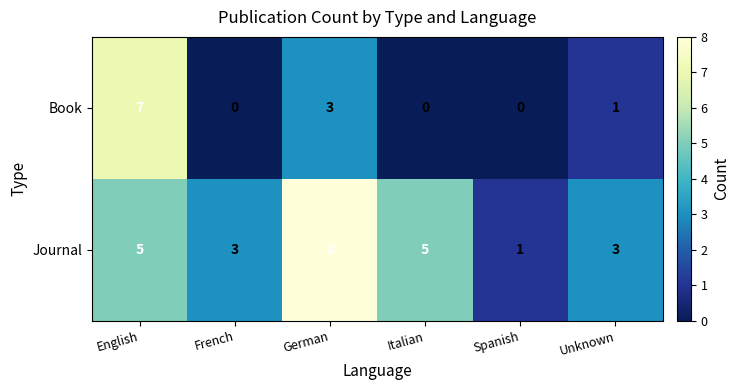

Reading left to right, extract all data points from this chart.

Book: 7	0	3	0	0	1
Journal: 5	3	8	5	1	3